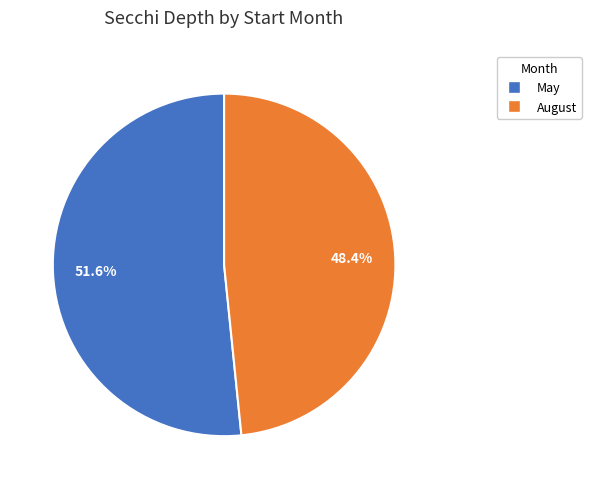

Is there a majority slice in this chart?

Yes